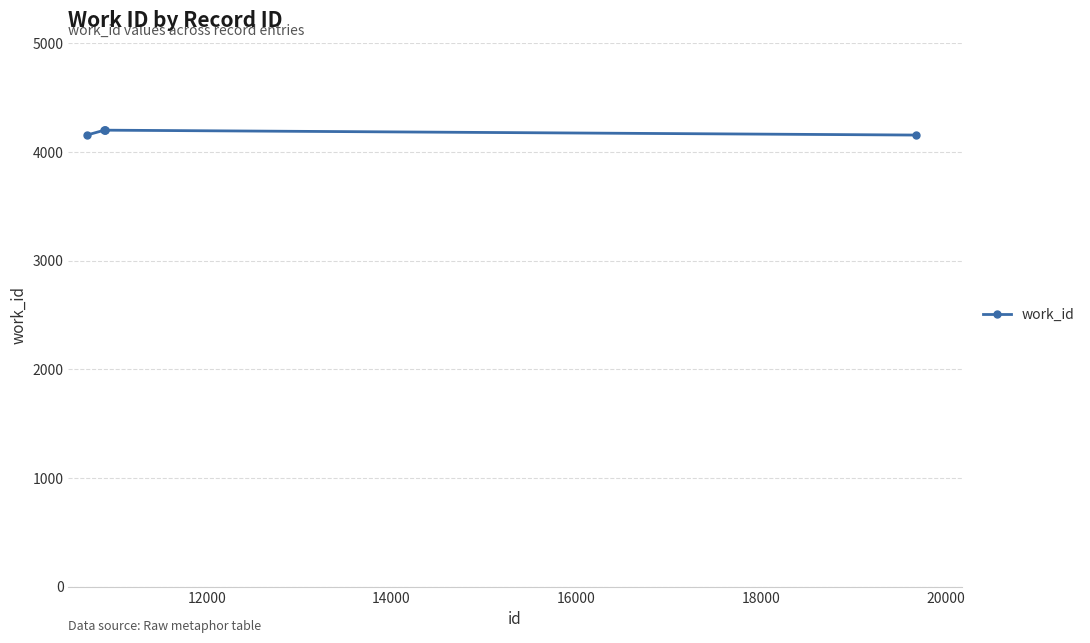

What is the sum of all values?

20910